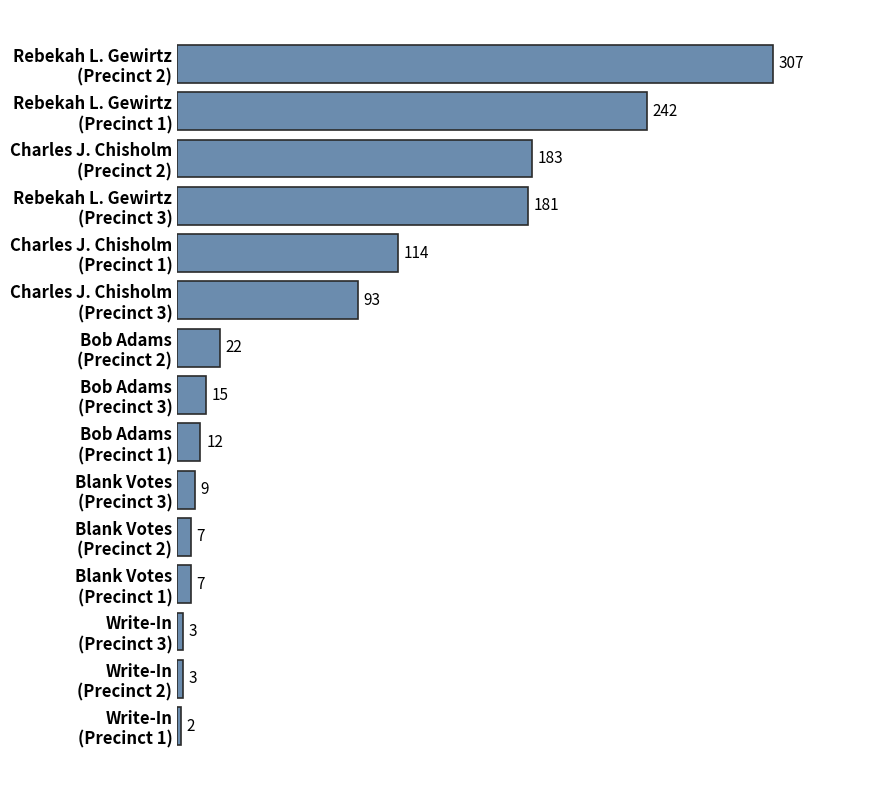

Reading top to bottom, list all the values displayed in this chart.

307	242	183	181	114	93	22	15	12	9	7	7	3	3	2